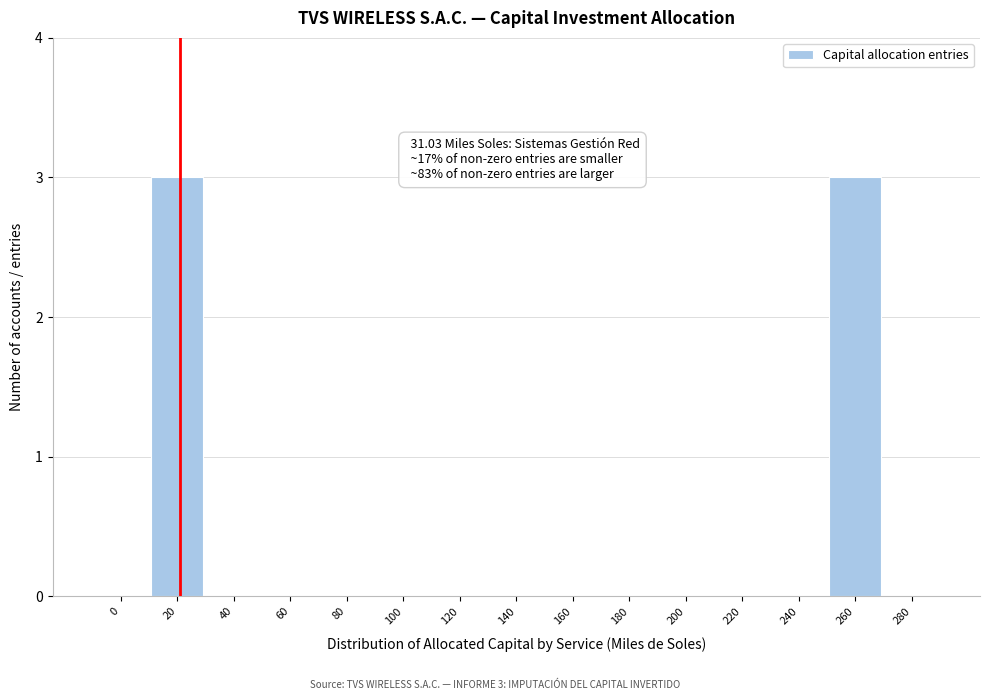

Reading left to right, transcribe all the data shown in this chart.

0=0	20=3	40=0	60=0	80=0	100=0	120=0	140=0	160=0	180=0	200=0	220=0	240=0	260=3	280=0